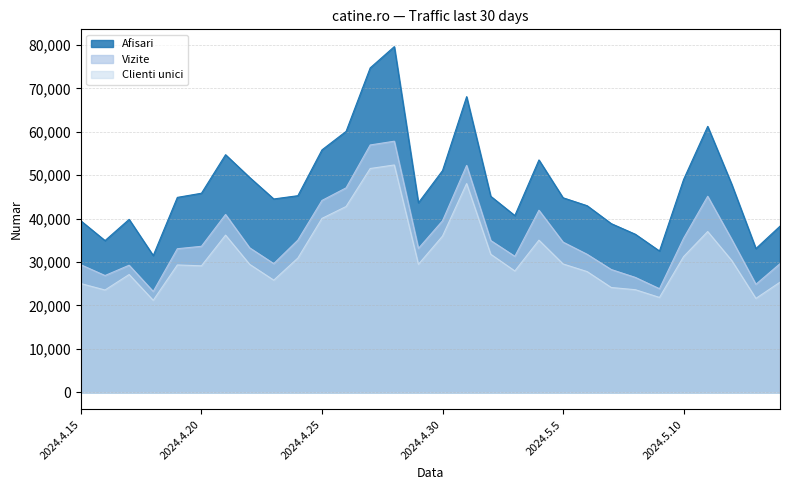

List the series in order of their peak value, lowest first.

Clienti unici, Vizite, Afisari